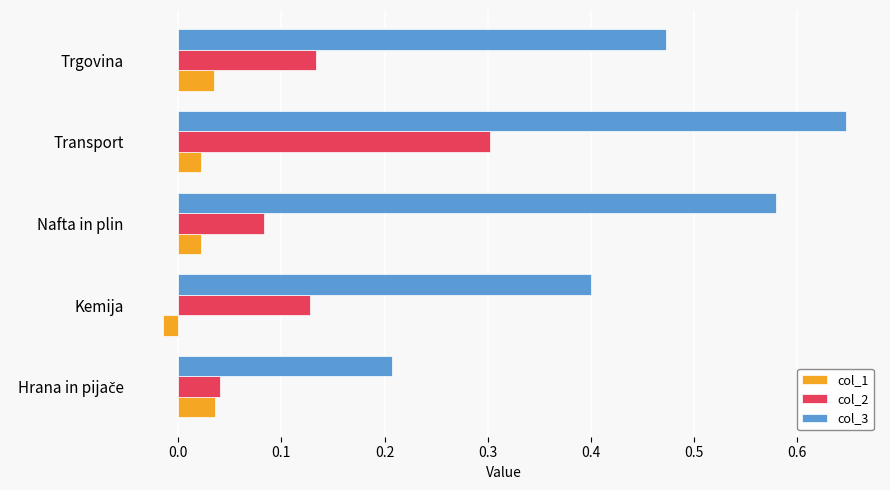

How many col_3 values are between 0 and 1?

5